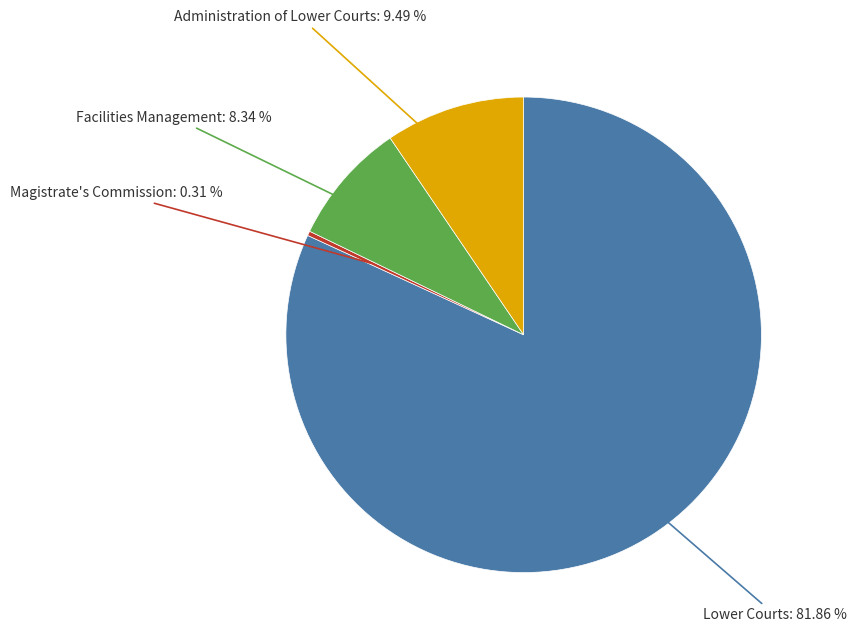

How many segments does this pie chart have?

4